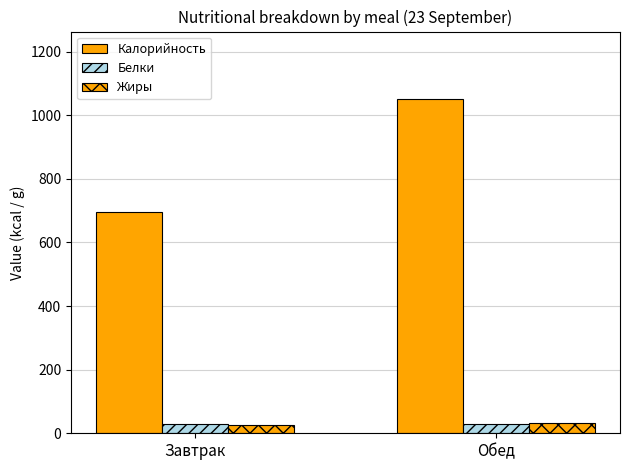

What is the greatest value displayed?

1052.7